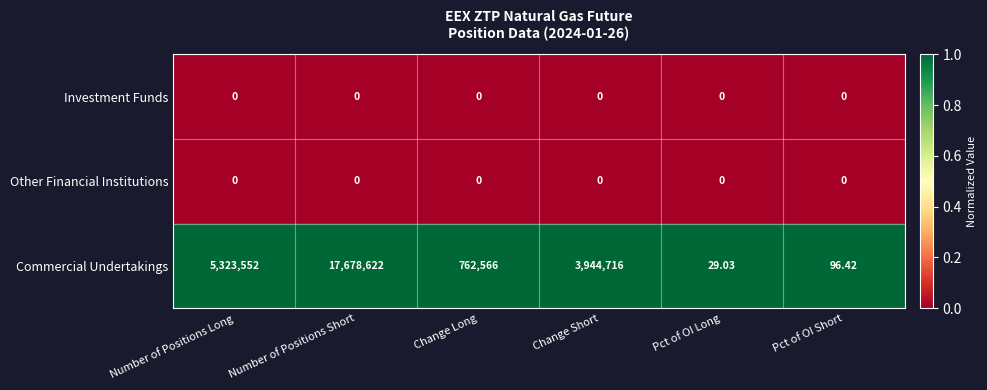

Which category has the highest value across all series?

Number of Positions Short